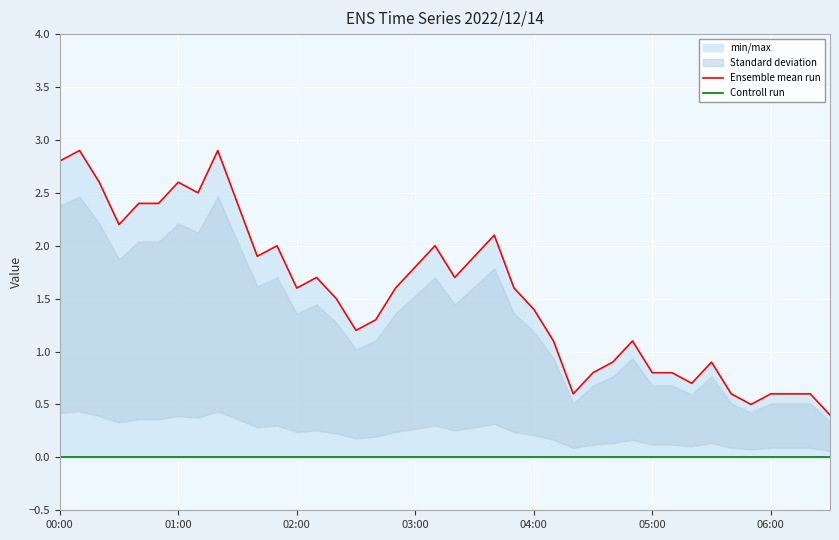

The Ensemble mean run series shows 1.8 at 15. True or false?

False